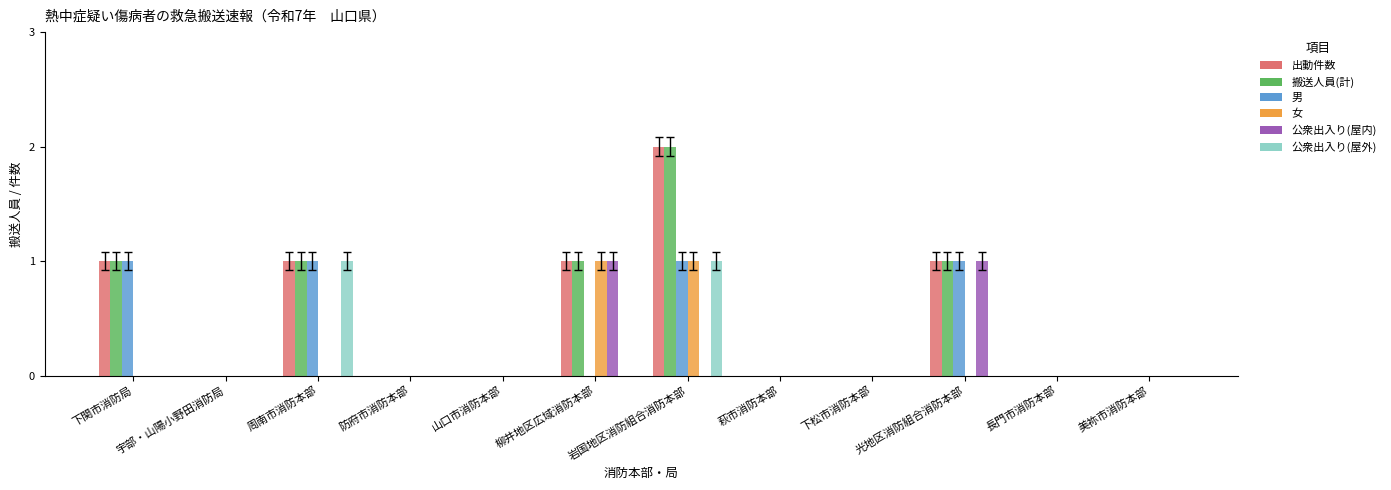

What are all the series names shown in the legend?

出動件数, 搬送人員(計), 男, 女, 公衆出入り(屋内), 公衆出入り(屋外)